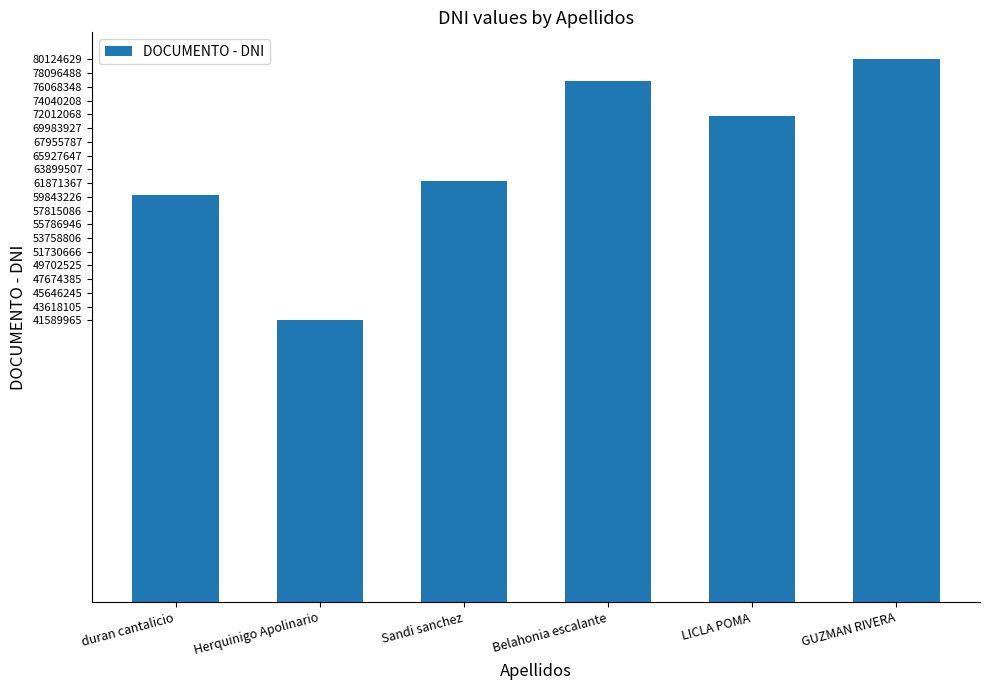

Approximately how many times larger is the value at Belahonia escalante compared to GUZMAN RIVERA?

1.0